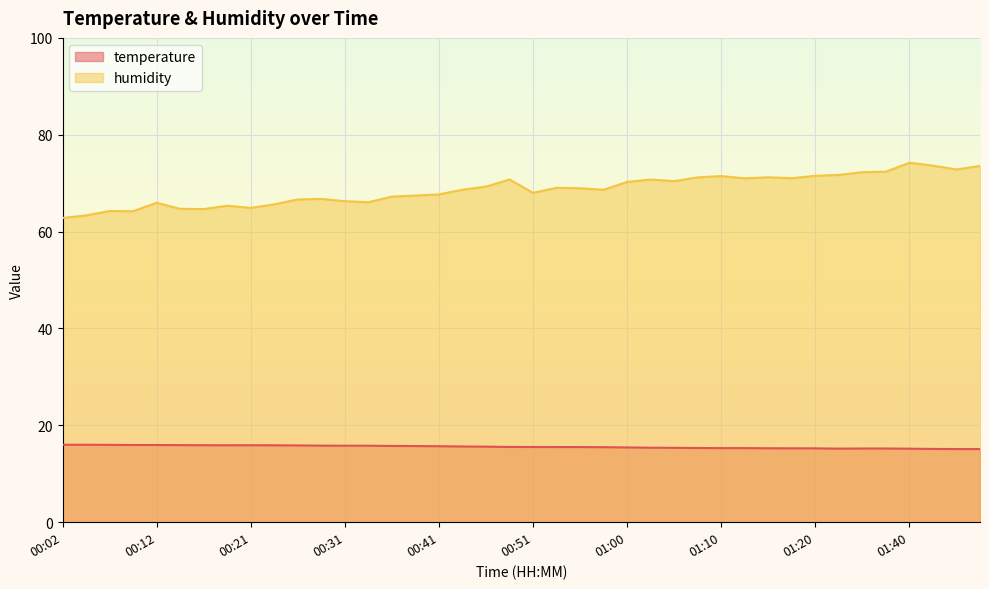

Which series has the largest total across all categories?

humidity